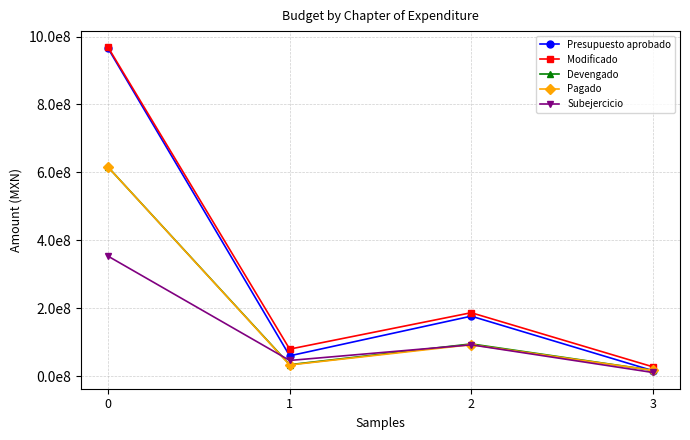

Does the chart have visible grid lines?

Yes